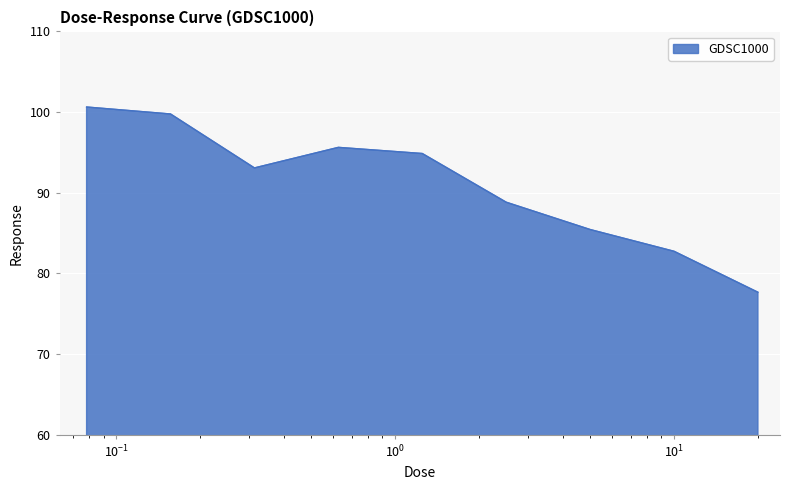

What is the difference between the maximum and minimum values?

23.0